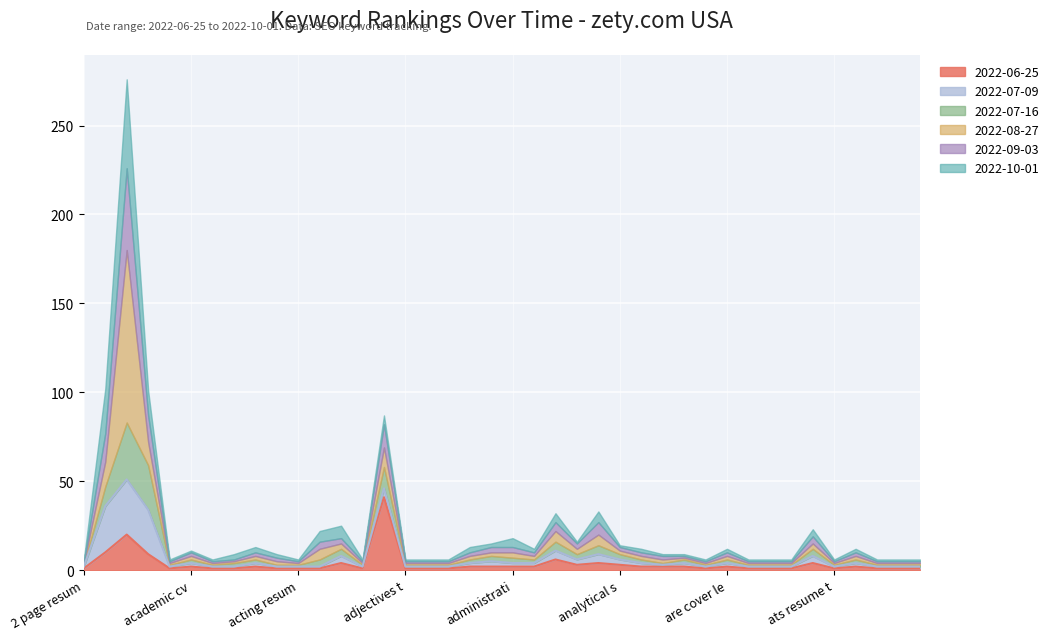

What is the greatest value displayed?

97